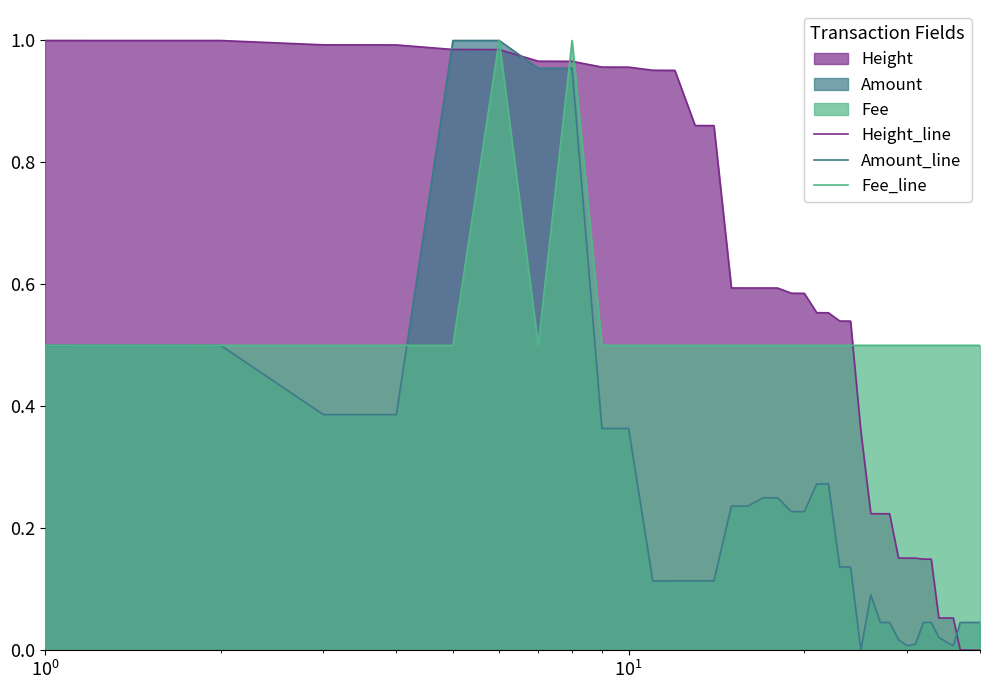

After their last crossing, which series has the higher values: Height_line or Fee_line?

Fee_line